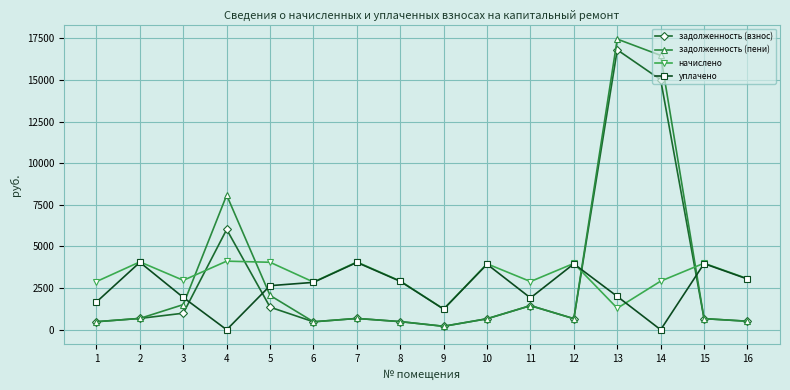

True or false: задолженность (пени) has more than 2 points higher than both neighbors.

True